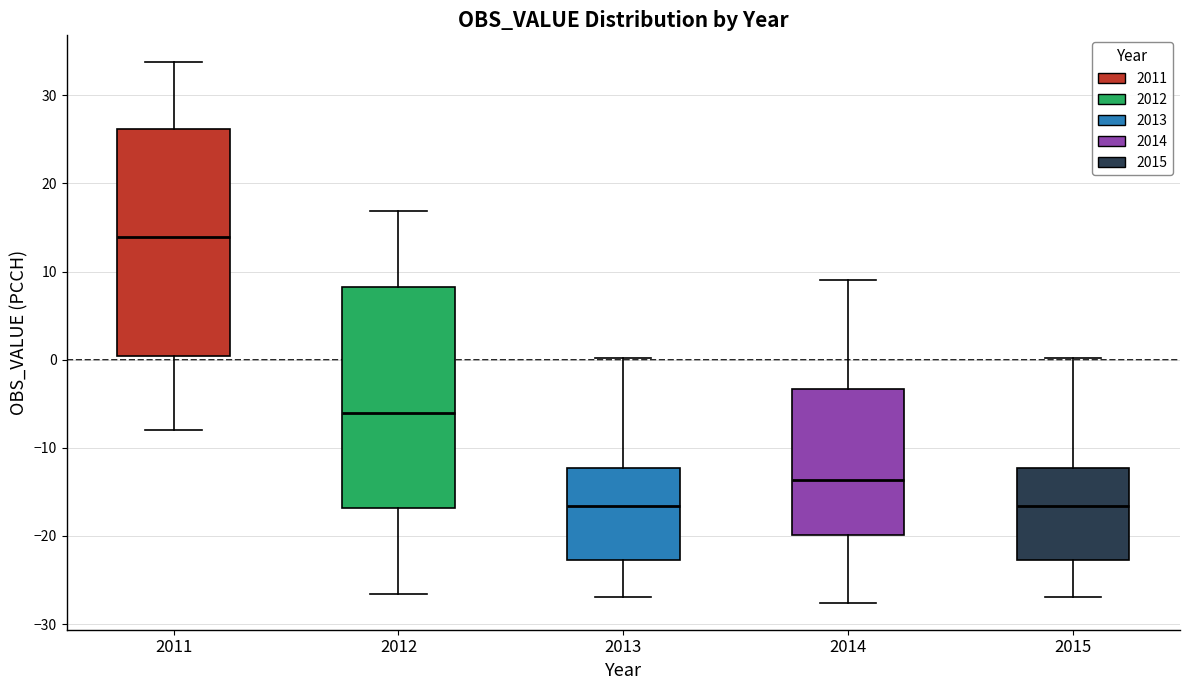

Which box has the highest median line?

2011